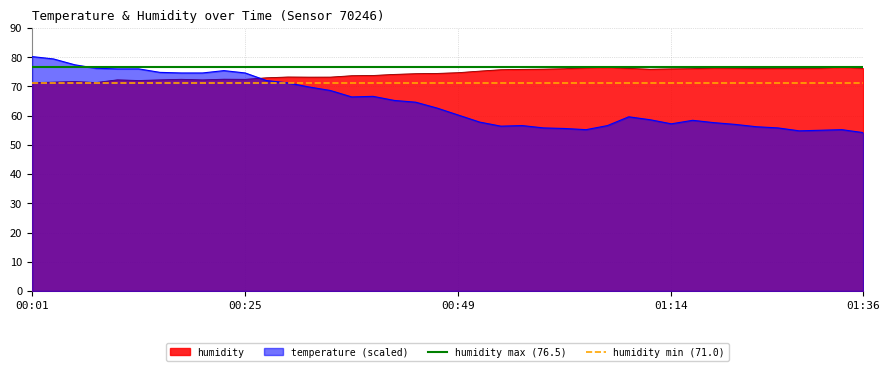

At which label is humidity max (76.5) closest to 76?

00:01